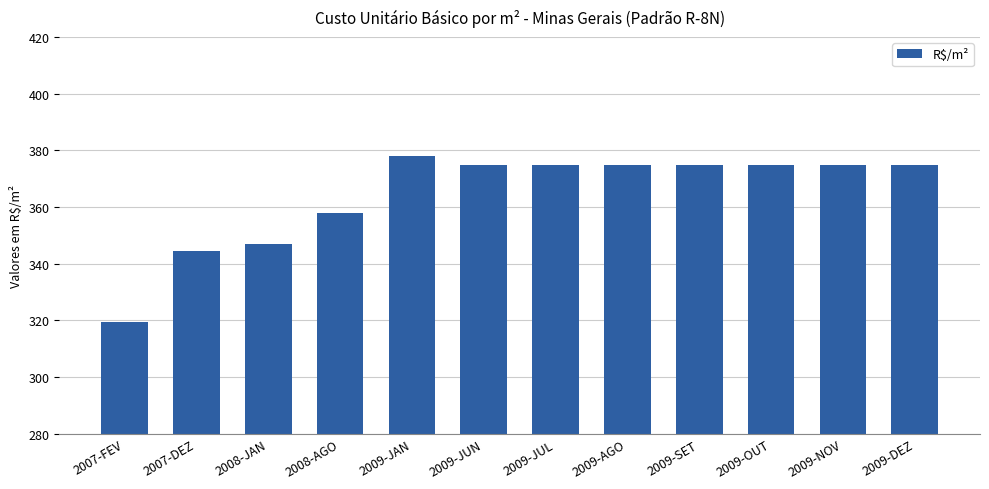

At which category does the chart reach its peak across all series?

2009-JAN